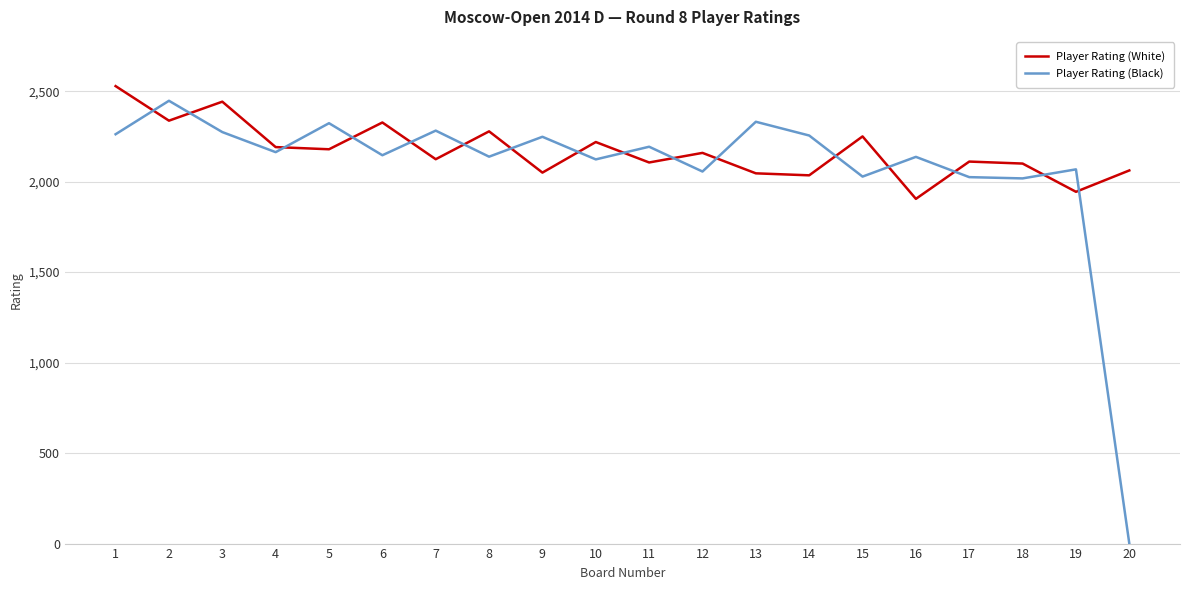

What is the average value of the Player Rating (White) series?

2170